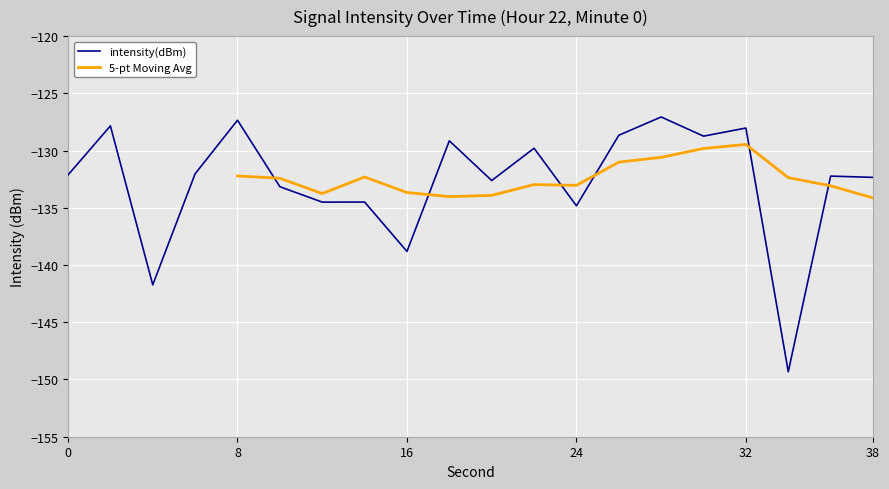

At which label does the data first exceed -132?

2